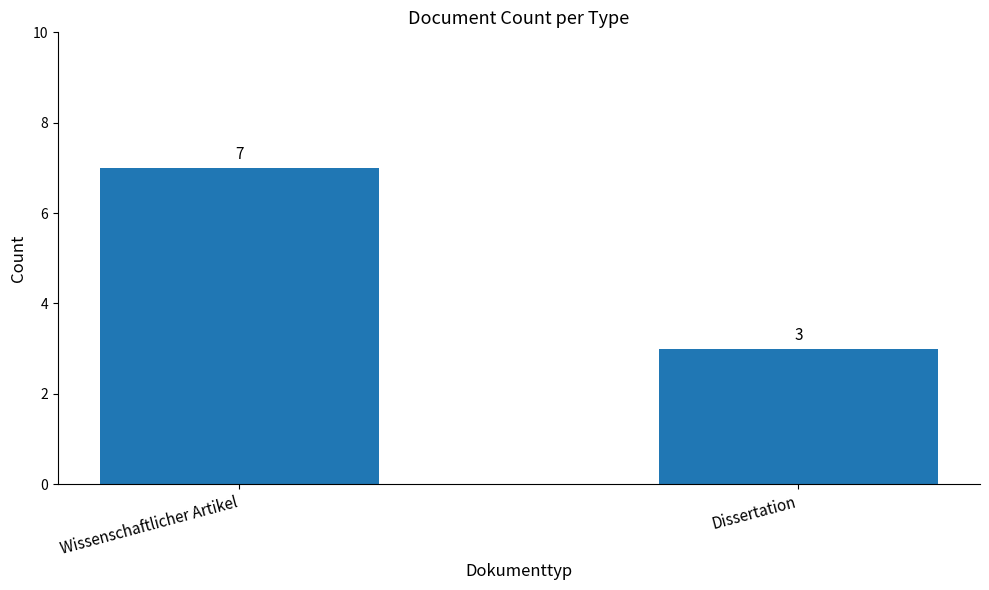

What is the label of the 1st bar from the right?

Dissertation